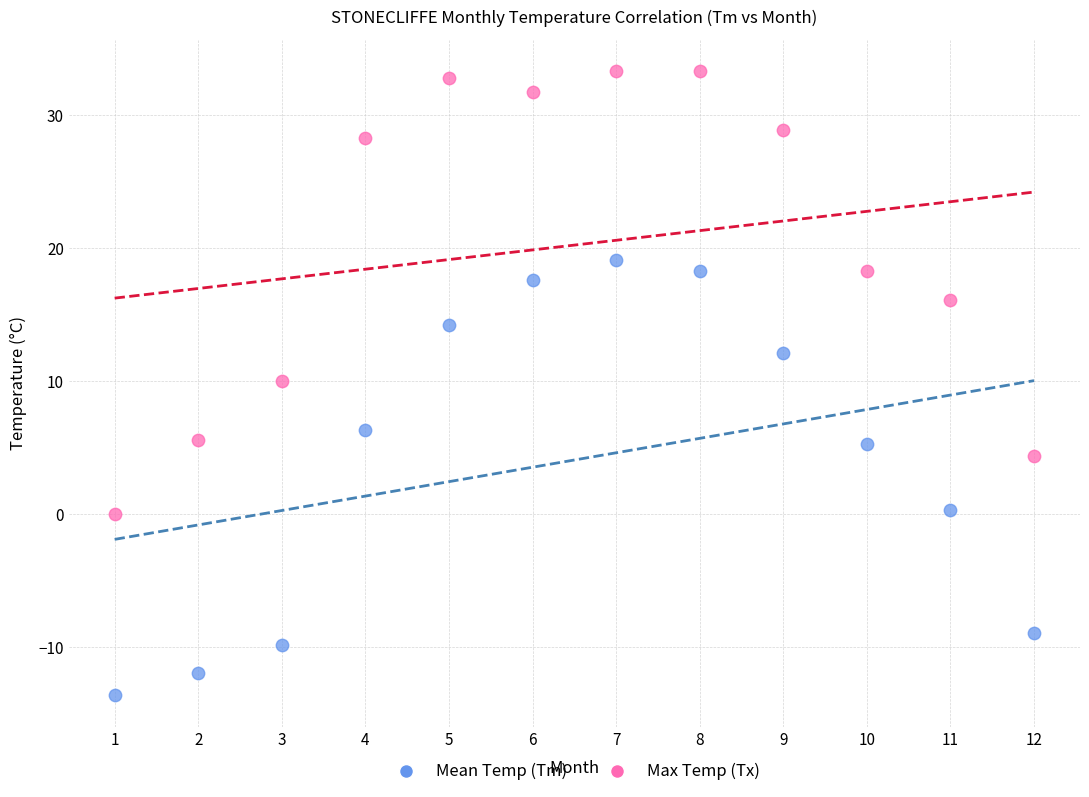

What are all the series names shown in the legend?

Mean Temp (Tm), Max Temp (Tx)